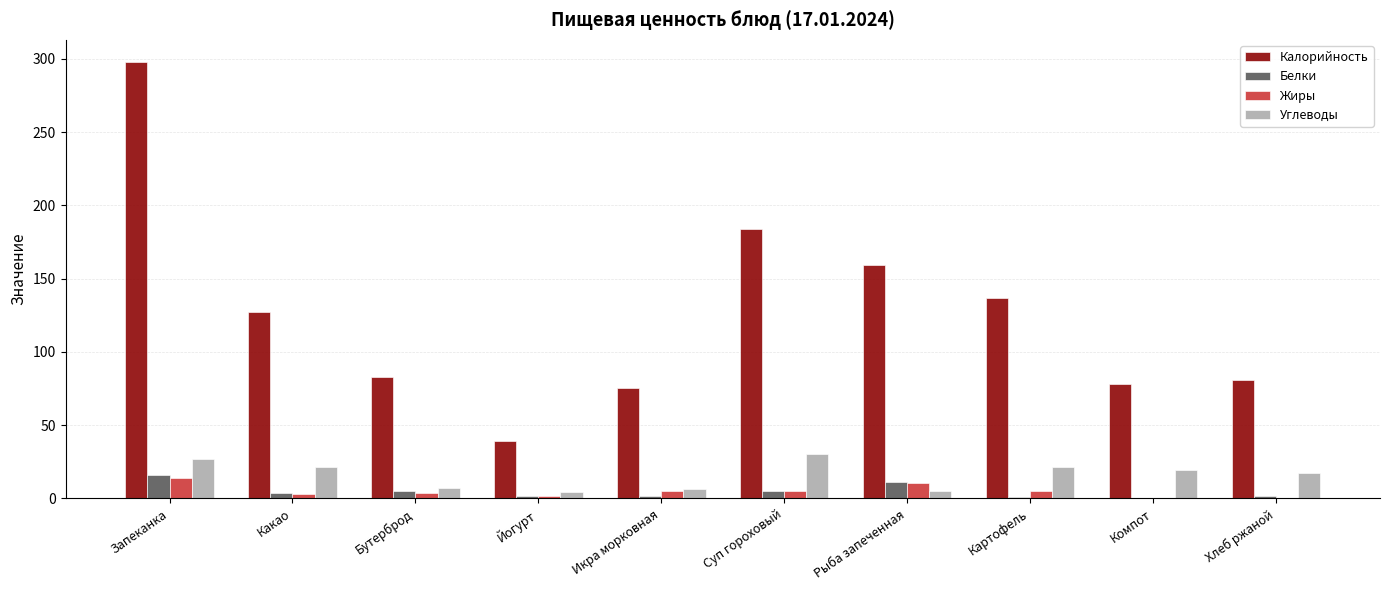

What is the sum of all Белки values?

47.8